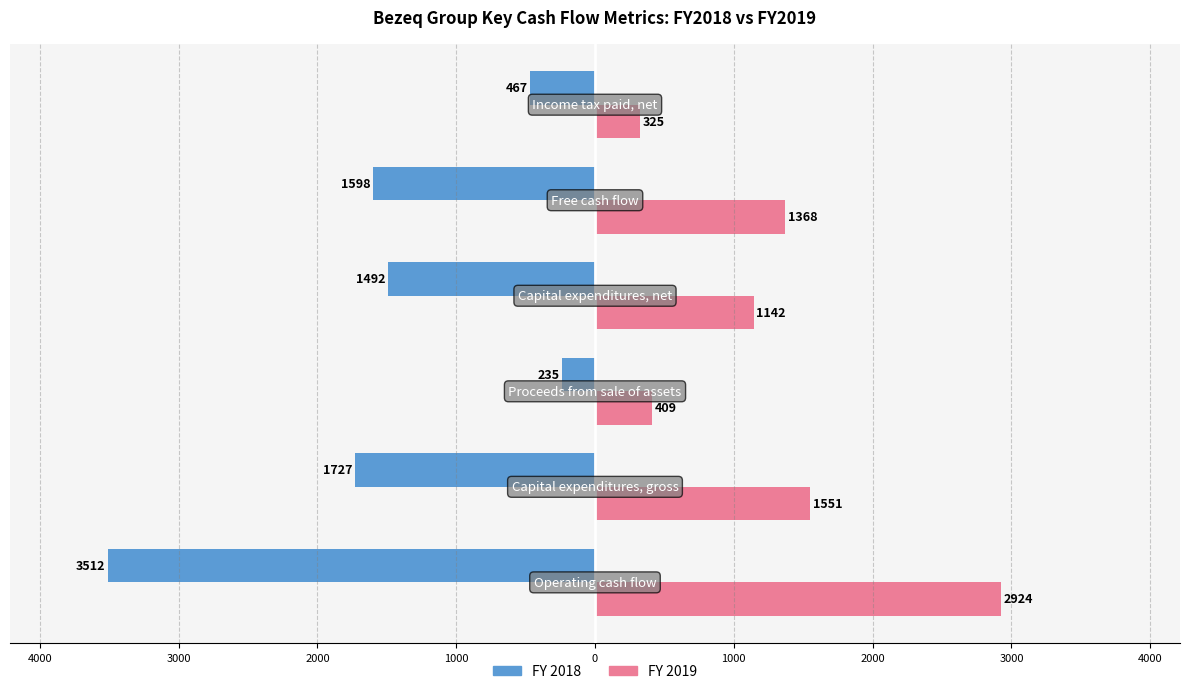

Reading left to right, what are all the values shown in this chart?

FY 2018: 5000=-3512	4000=-1727	3000=-235	2000=-1492	1000=-1598	0=-467
FY 2019: 5000=2924	4000=1551	3000=409	2000=1142	1000=1368	0=325